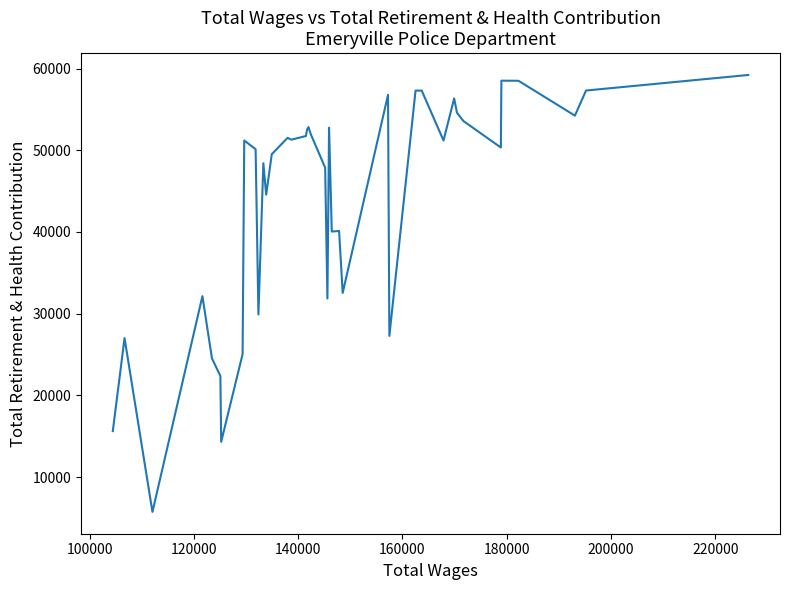

What is the difference between the maximum and minimum values?

53473